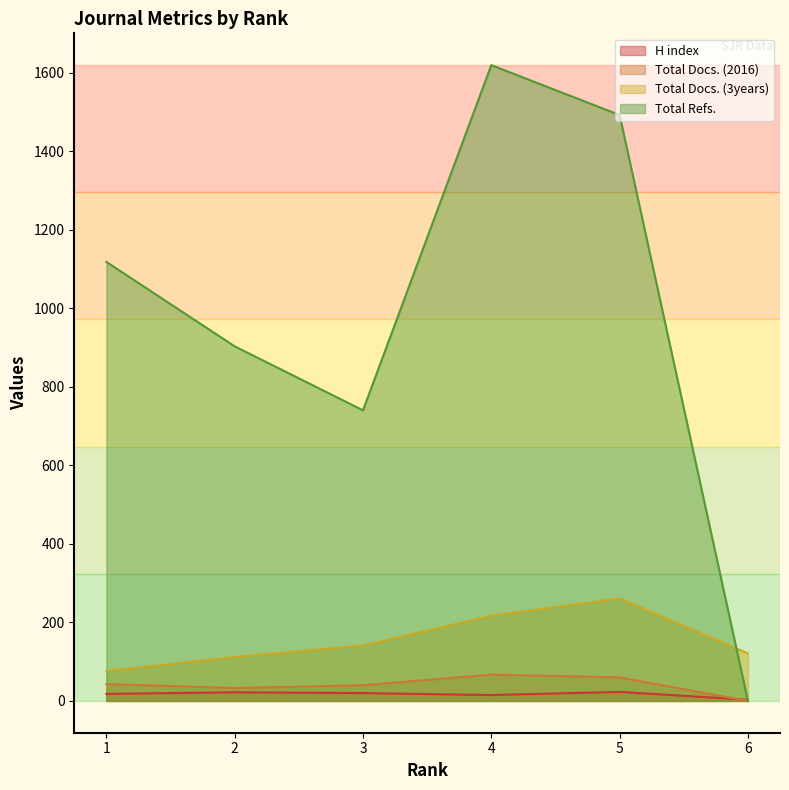

Rank the series at 6 from lowest to highest value.

Total Docs. (2016), Total Refs., H index, Total Docs. (3years)